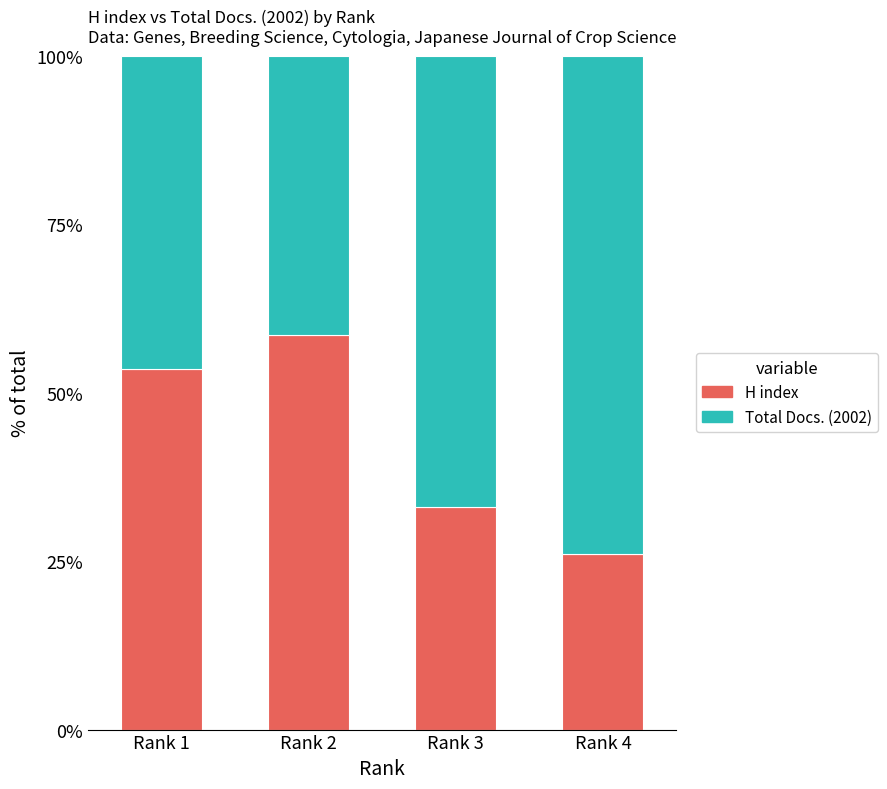

Count the number of categories in the chart.

4